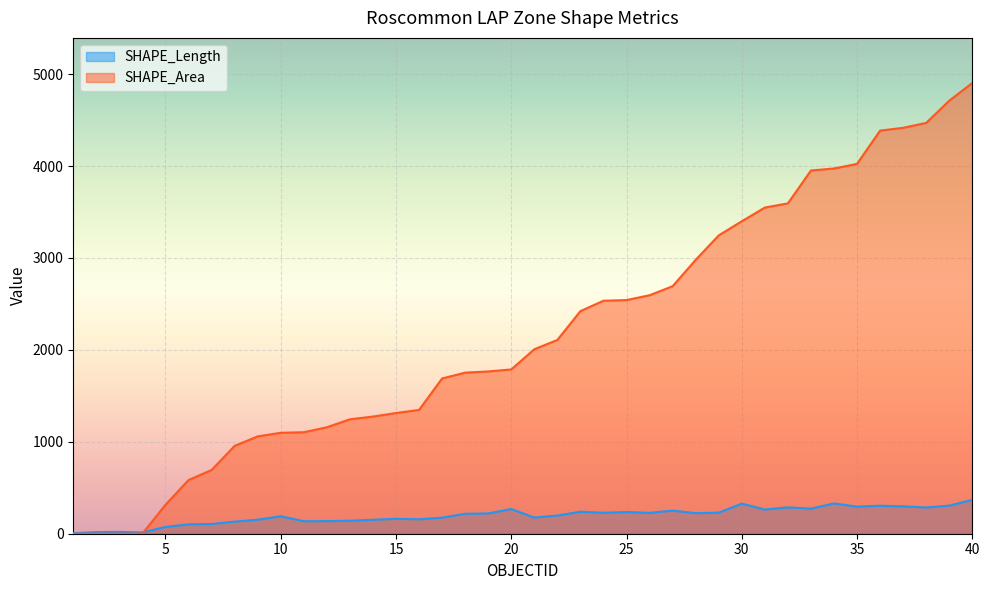

What is the sum of the SHAPE_Area values at 16 and 30?

4745.4